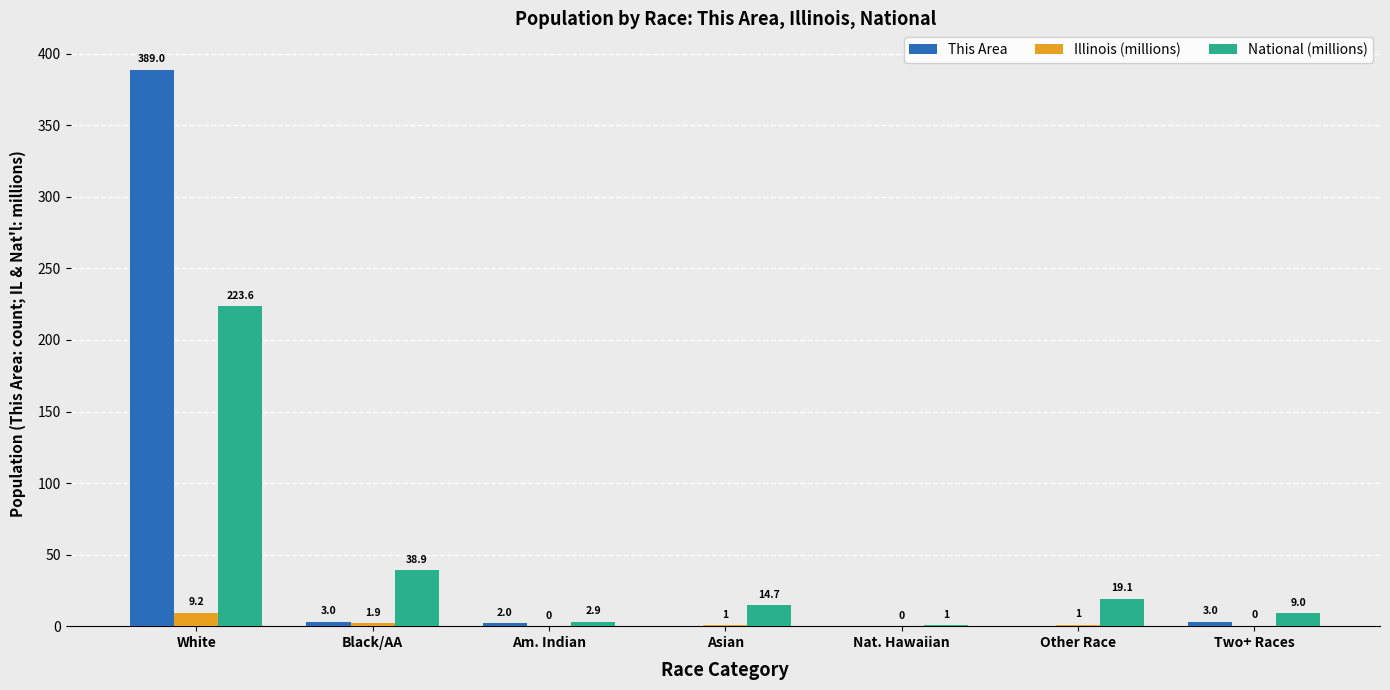

How many groups of bars are there?

7